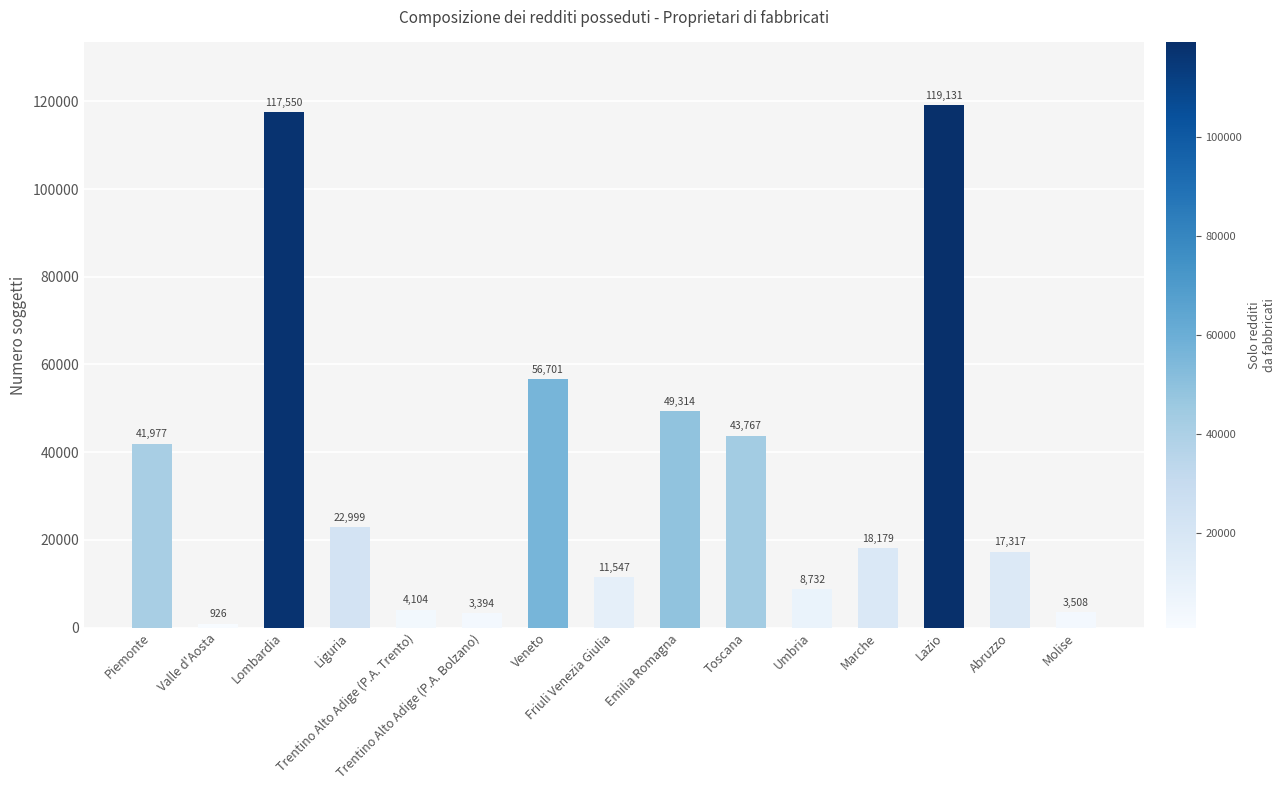

At which category does the chart reach its peak across all series?

Lazio